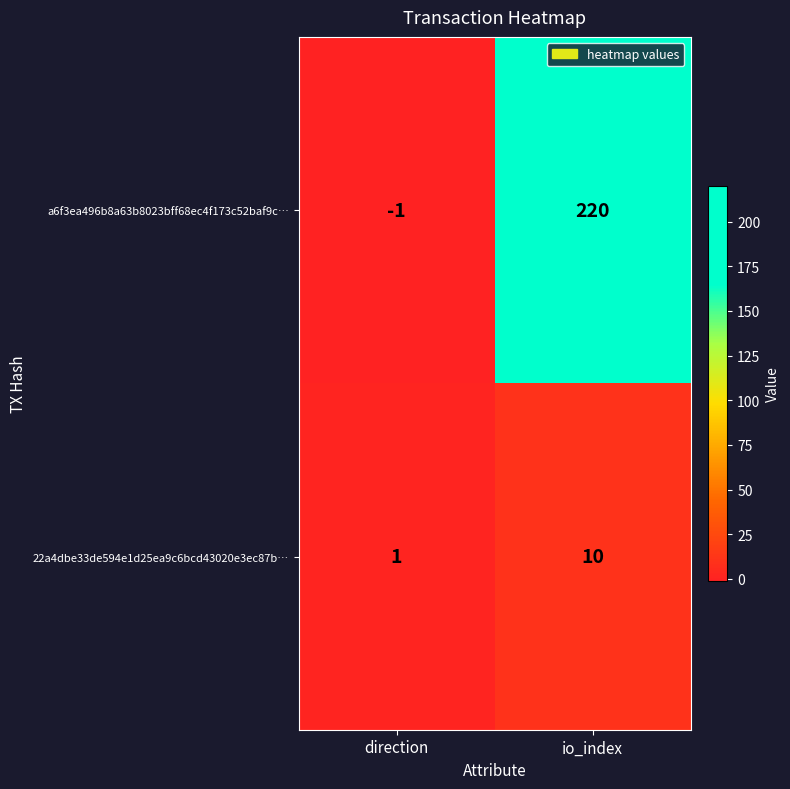

True or false: a6f3ea496b8a63b8023bff68ec4f173c52baf9c… has a value of 220 at io_index.

True